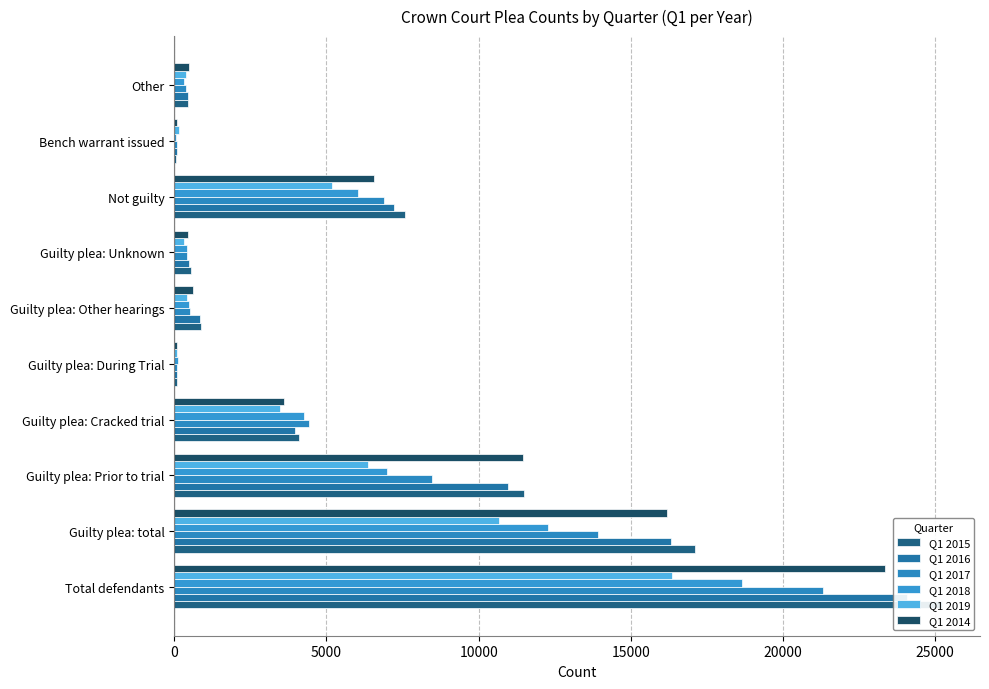

Which series has the widest spread of values?

Q1 2015